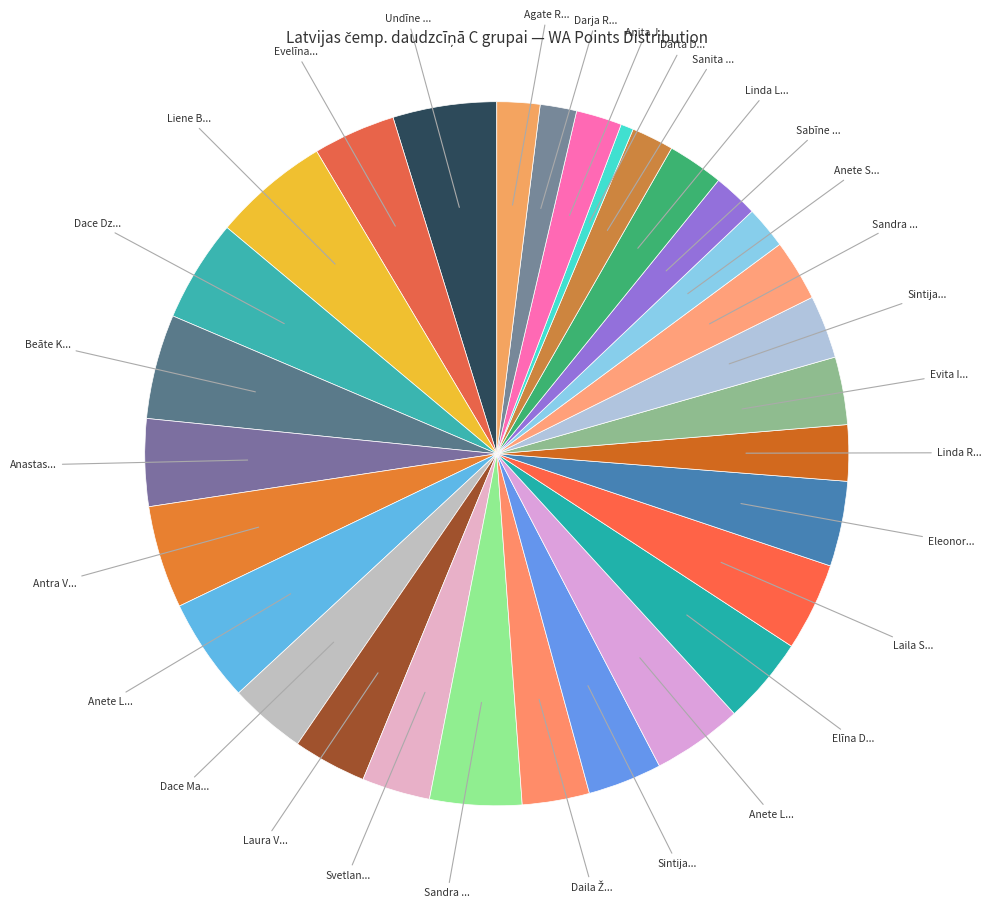

How many segments does this pie chart have?

30